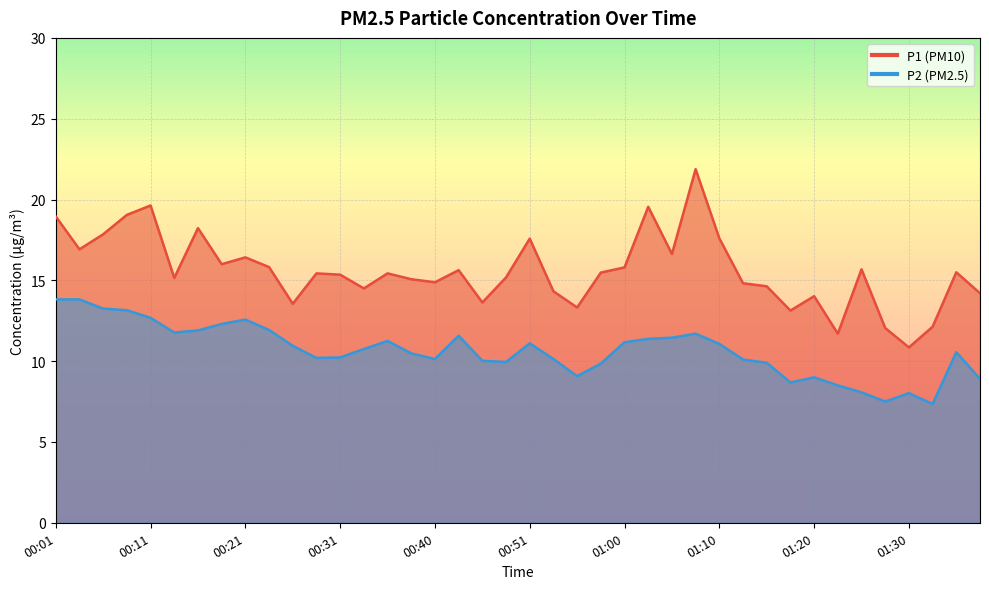

What is the difference between the highest and lowest values at 00:23?

3.9